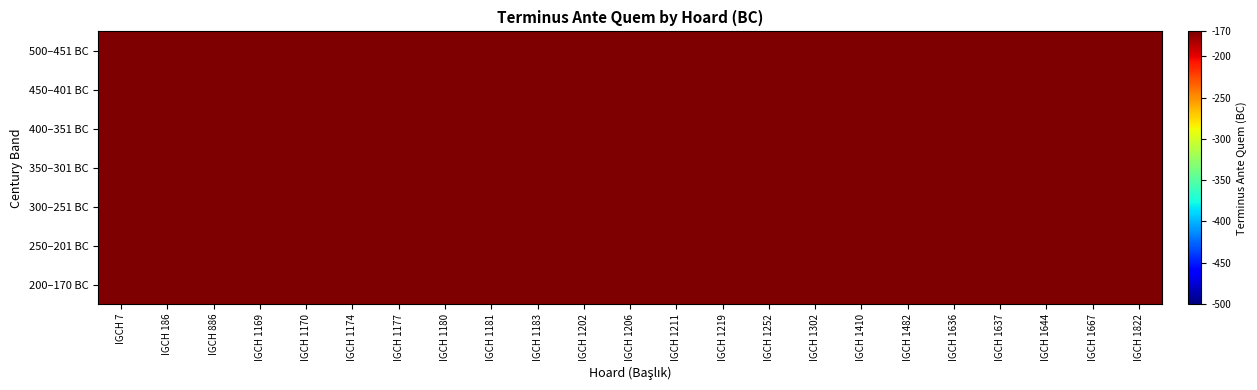

How many series are shown in this chart?

7